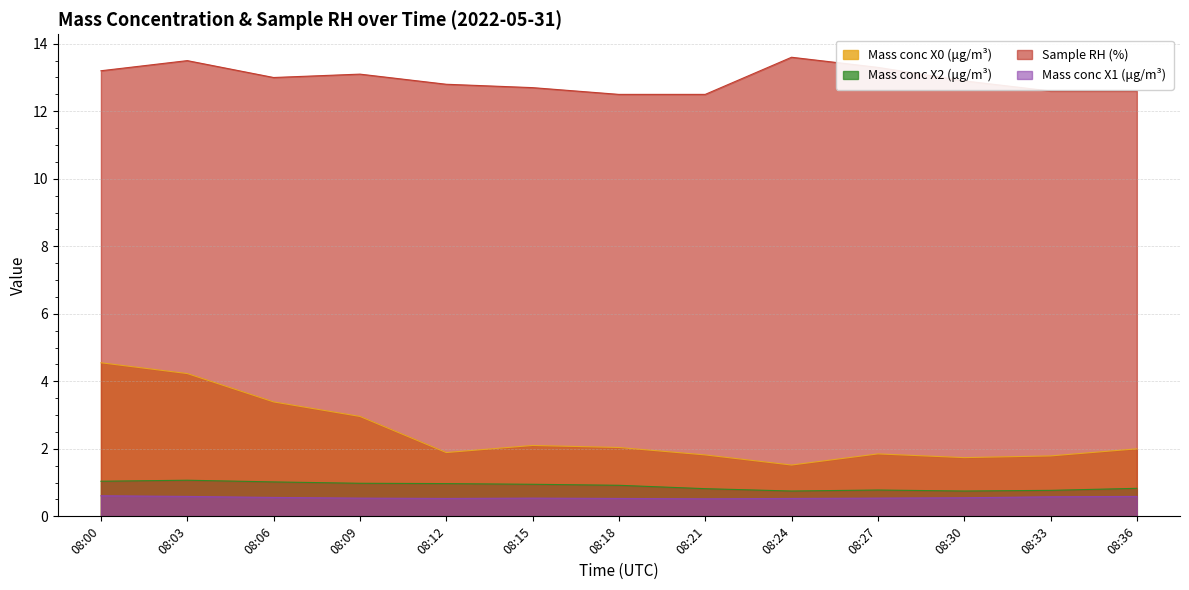

Reading left to right, transcribe all the data shown in this chart.

Mass conc X0 (μg/m³): 08:00=4.5	08:03=4.2	08:06=3.4	08:09=3.0	08:12=1.9	08:15=2.1	08:18=2.0	08:21=1.8	08:24=1.5	08:27=1.9	08:30=1.7	08:33=1.8	08:36=2.0
Mass conc X2 (μg/m³): 08:00=1.0	08:03=1.1	08:06=1.0	08:09=1.0	08:12=1.0	08:15=0.9	08:18=0.9	08:21=0.8	08:24=0.8	08:27=0.8	08:30=0.8	08:33=0.8	08:36=0.8
Sample RH (%): 08:00=13.2	08:03=13.5	08:06=13.0	08:09=13.1	08:12=12.8	08:15=12.7	08:18=12.5	08:21=12.5	08:24=13.6	08:27=13.3	08:30=12.9	08:33=12.6	08:36=12.6
Mass conc X1 (μg/m³): 08:00=0.6	08:03=0.6	08:06=0.6	08:09=0.5	08:12=0.5	08:15=0.5	08:18=0.5	08:21=0.5	08:24=0.5	08:27=0.5	08:30=0.6	08:33=0.6	08:36=0.6